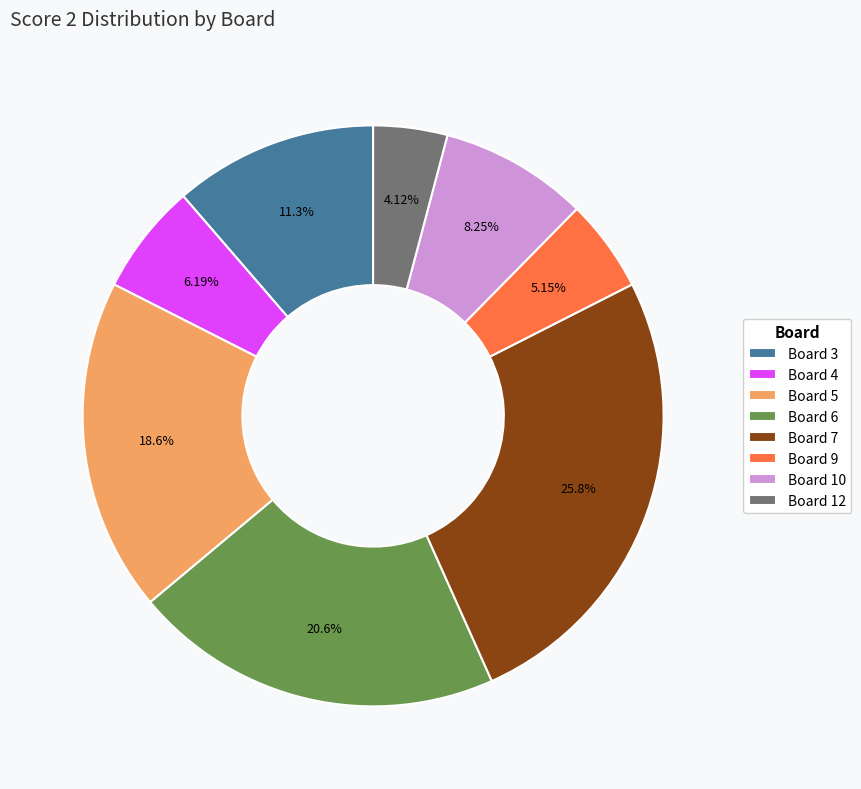

Is the sum of Board 7 and Board 4 greater than half?

No